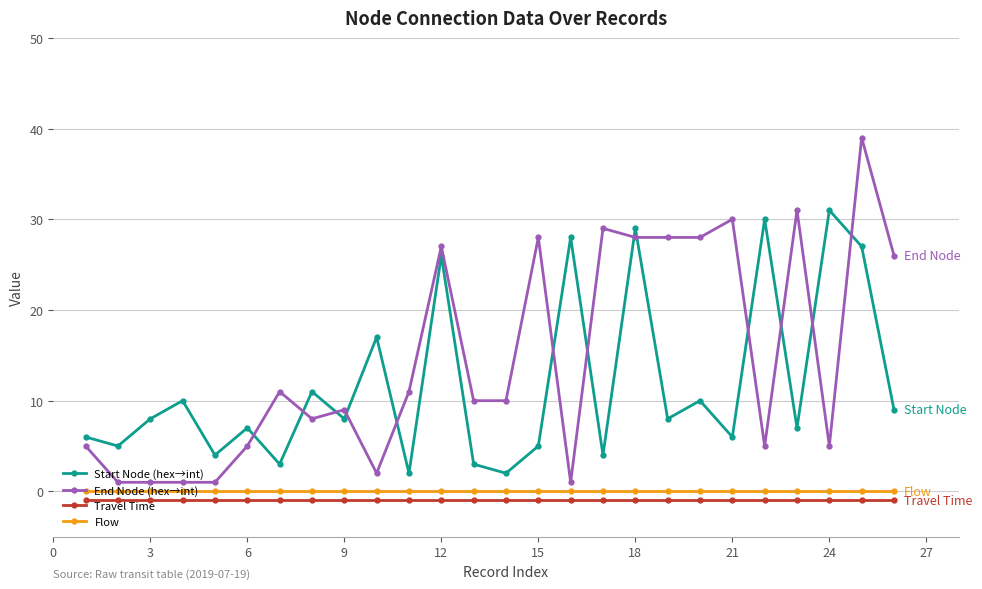

How many intersections are there between Start Node (hex→int) and End Node (hex→int)?

13